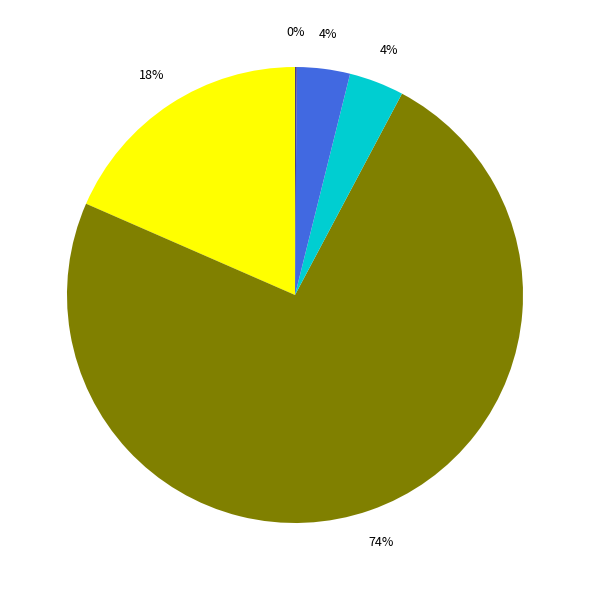

Is there a majority slice in this chart?

Yes